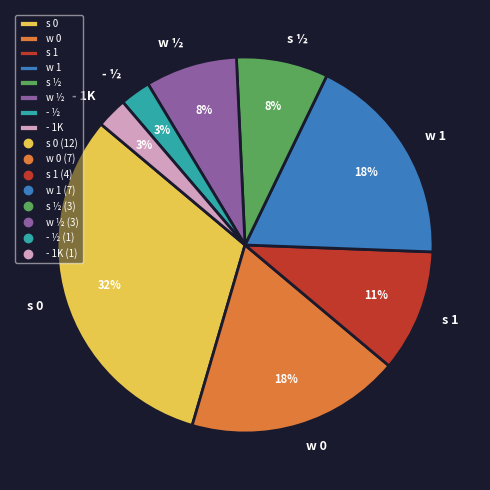

Is the sum of w 0 and s 1 greater than half?

No